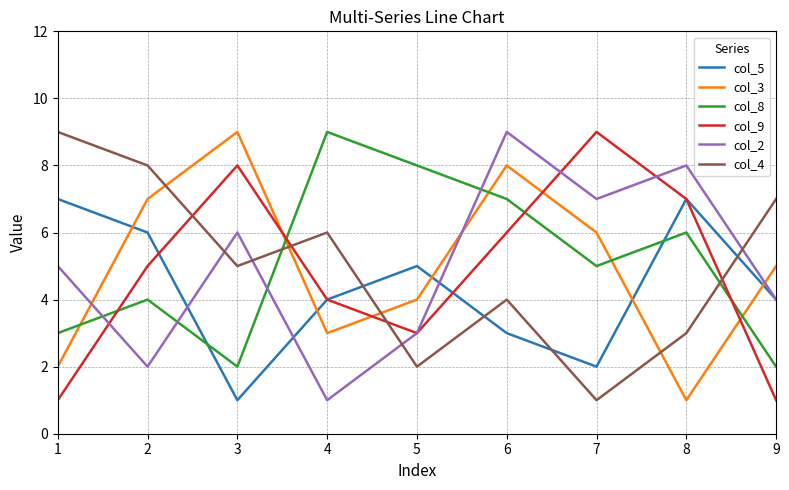

Where do col_8 and col_9 first cross each other?

1 and 2